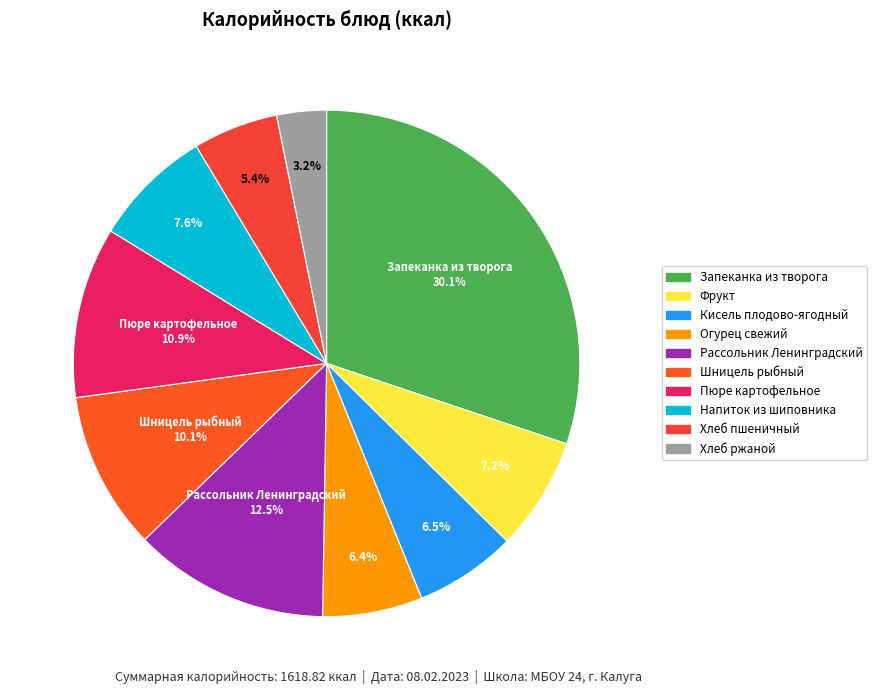

Is there a majority slice in this chart?

No